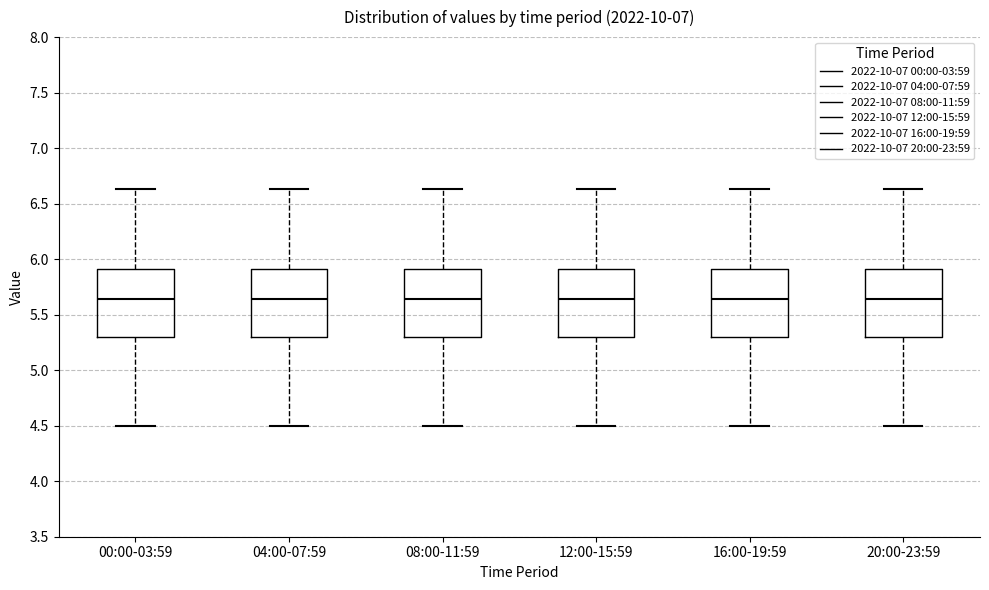

Reading left to right, read every box against the y-axis: the position of its median line, the range the box covers, and the ends of its whiskers. The values are not printed on the chart, so give them approximately, as read against the axis.

00:00-03:59: median 5.65, box 5.30 to 5.90, whiskers 4.50 to 6.65
04:00-07:59: median 5.65, box 5.30 to 5.90, whiskers 4.50 to 6.65
08:00-11:59: median 5.65, box 5.30 to 5.90, whiskers 4.50 to 6.65
12:00-15:59: median 5.65, box 5.30 to 5.90, whiskers 4.50 to 6.65
16:00-19:59: median 5.65, box 5.30 to 5.90, whiskers 4.50 to 6.65
20:00-23:59: median 5.65, box 5.30 to 5.90, whiskers 4.50 to 6.65